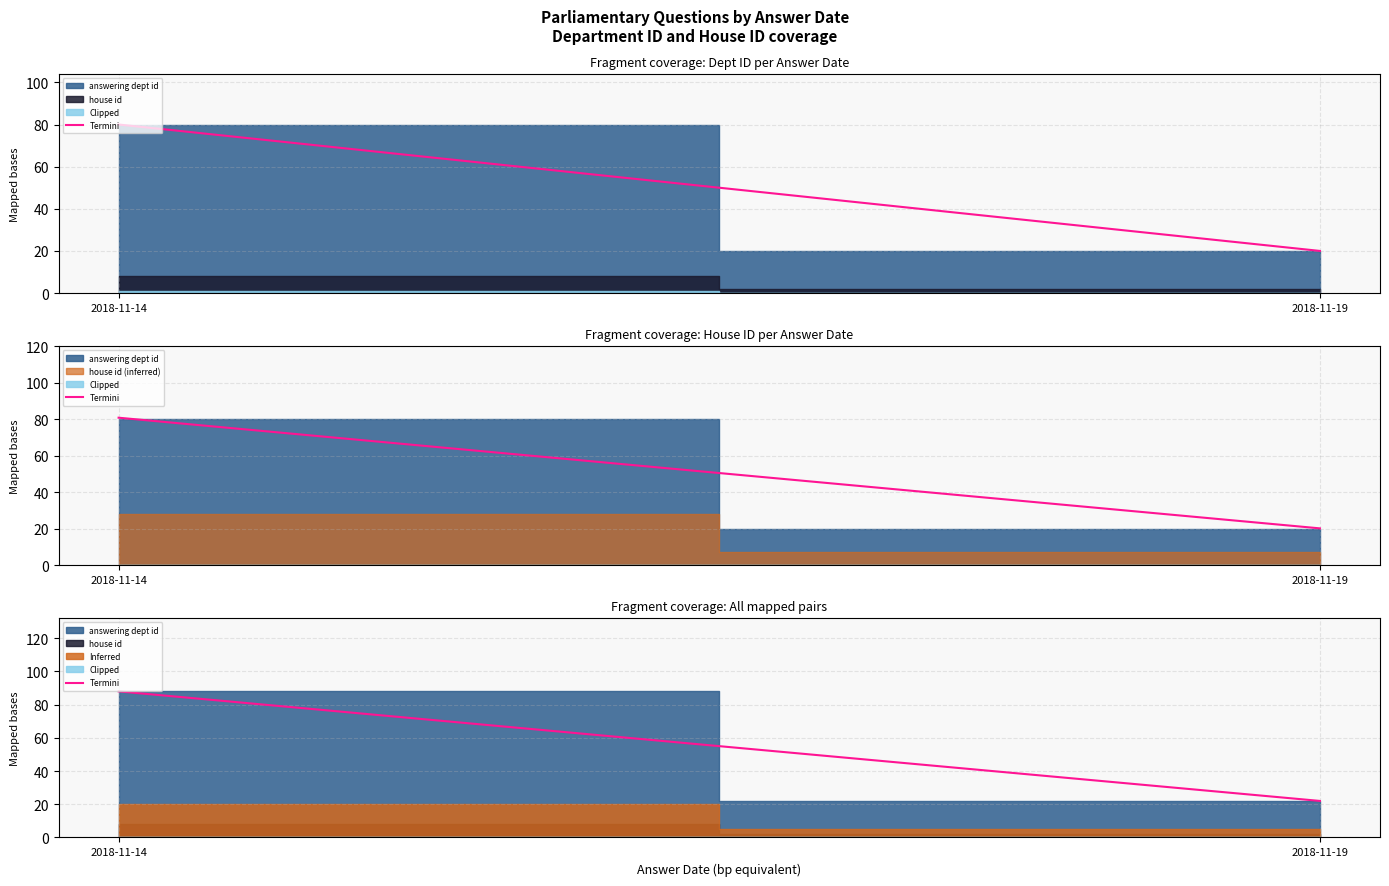

At which label is the value closest to 55?

2018-11-14